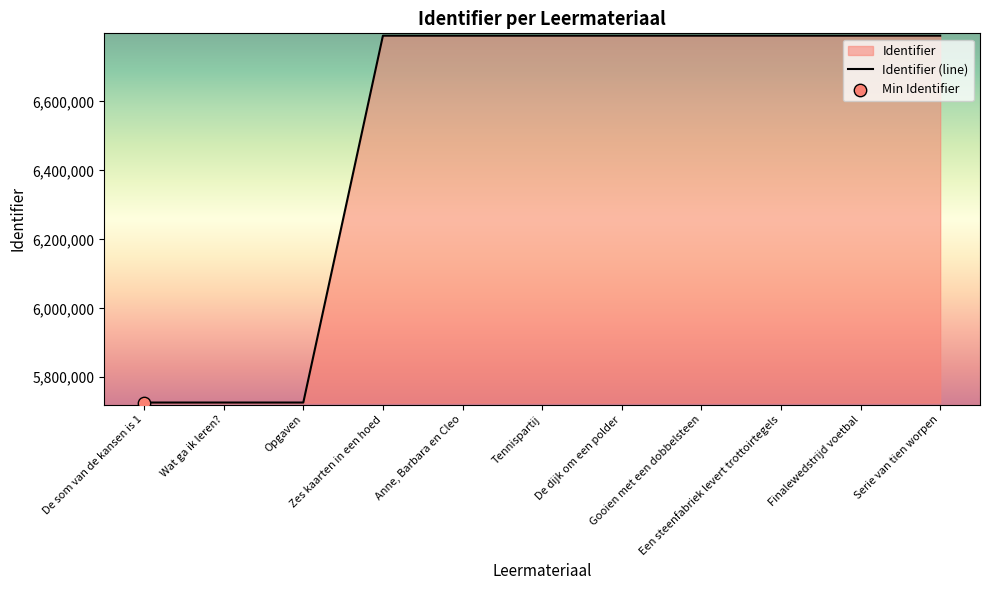

What is the change in value from Wat ga ik leren? to Anne, Barbara en Cleo?

+1064147